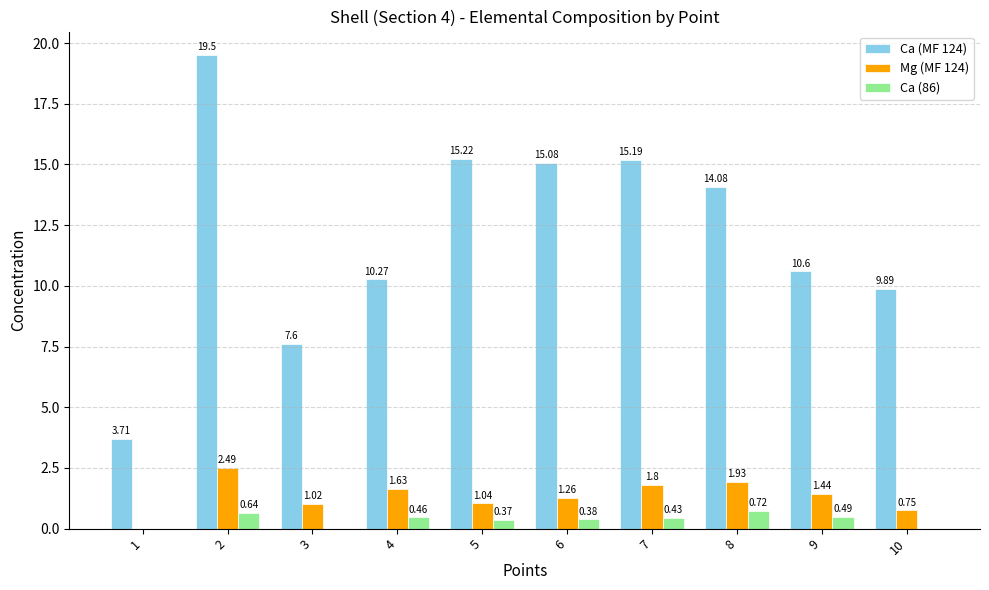

What is the sum of the Ca (MF 124) values at 8 and 1?

17.8